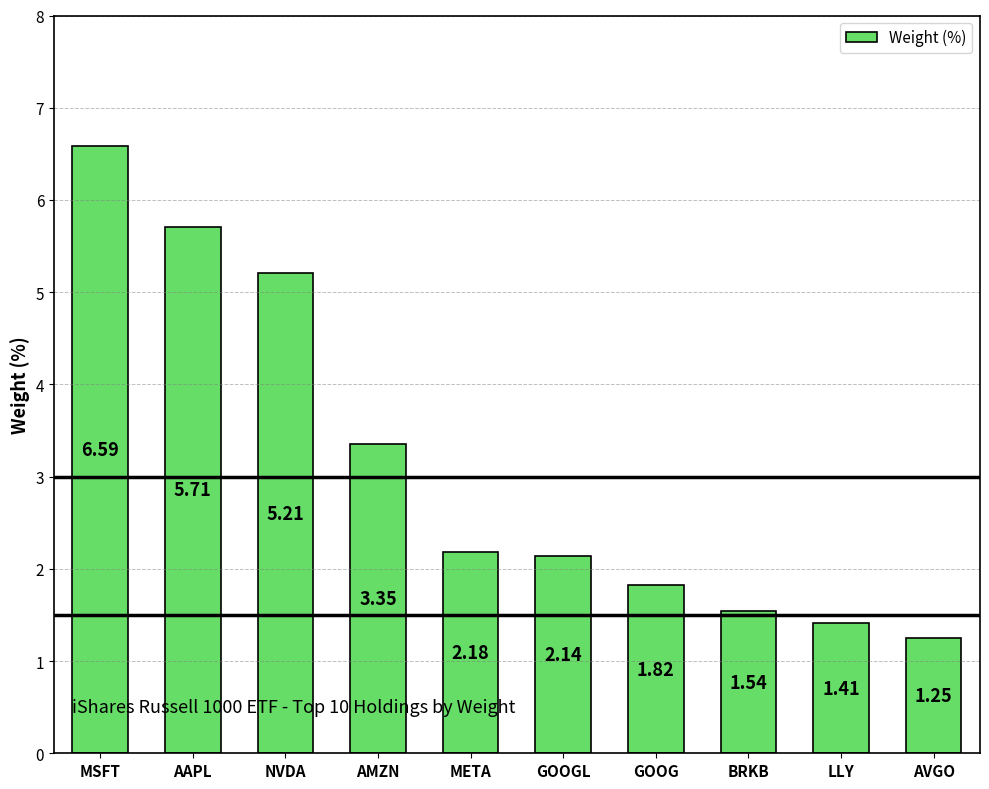

How many bars are there in total?

10